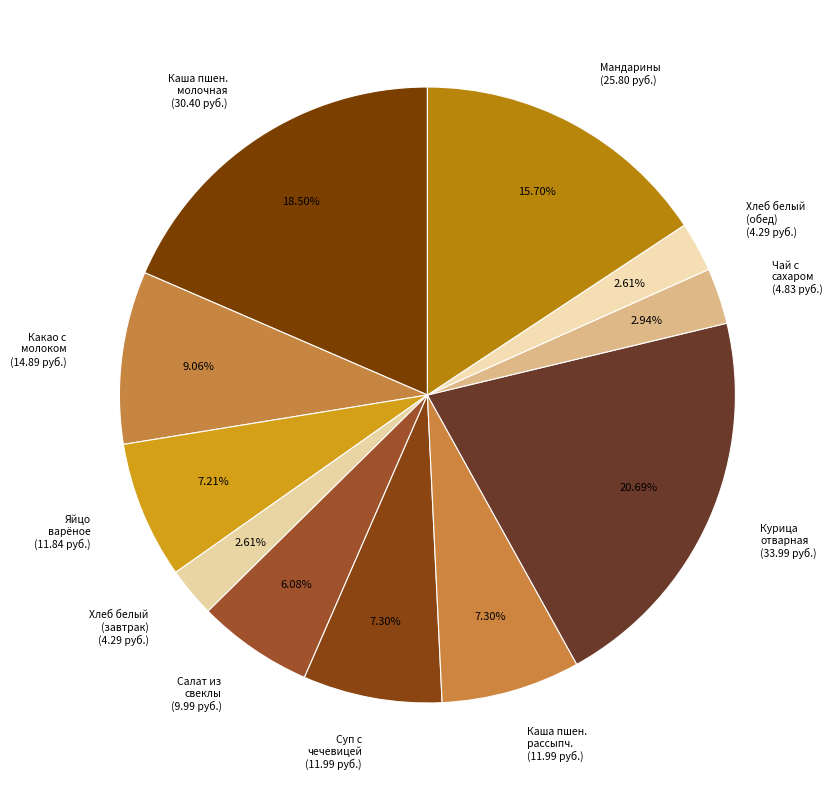

Combined, do Мандарины (25.80 руб.) and Каша пшен. молочная (30.40 руб.) account for over 50%?

No